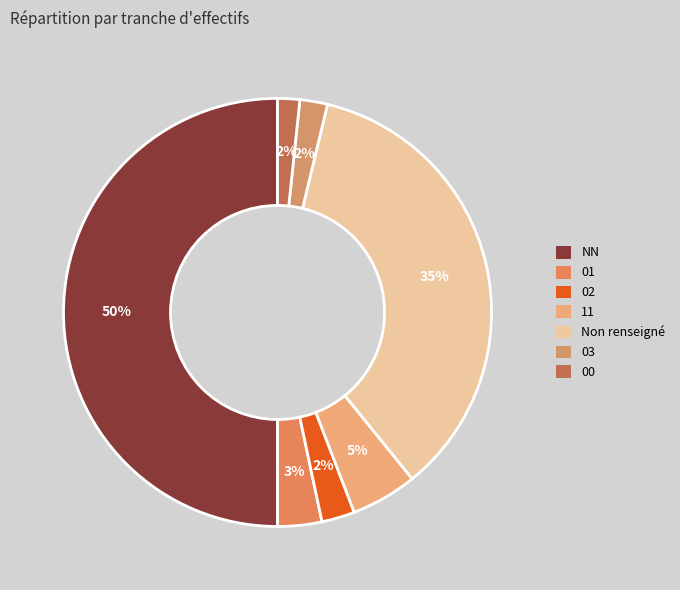

How many slices are in this pie chart?

7